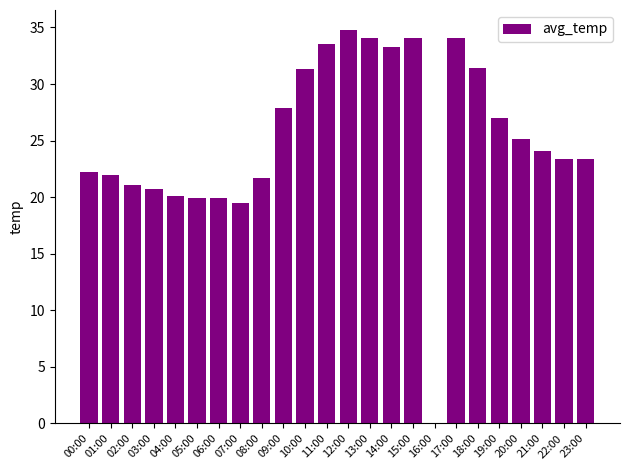

Read the value at 05:00.

19.9